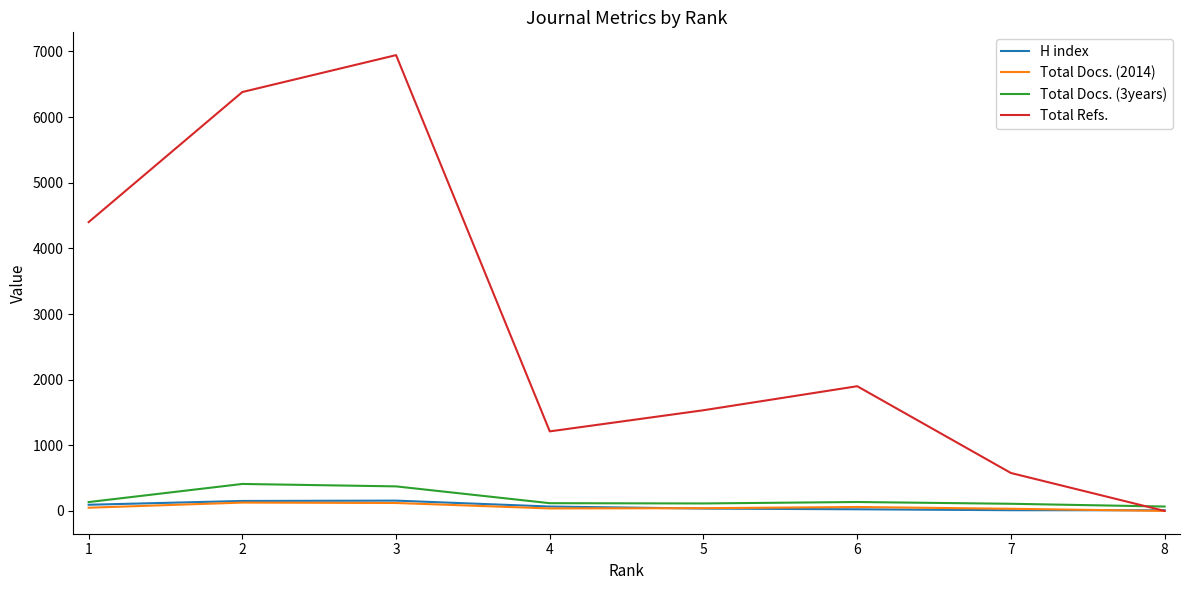

What value does the H index series have at 5, to the nearest 5?

35